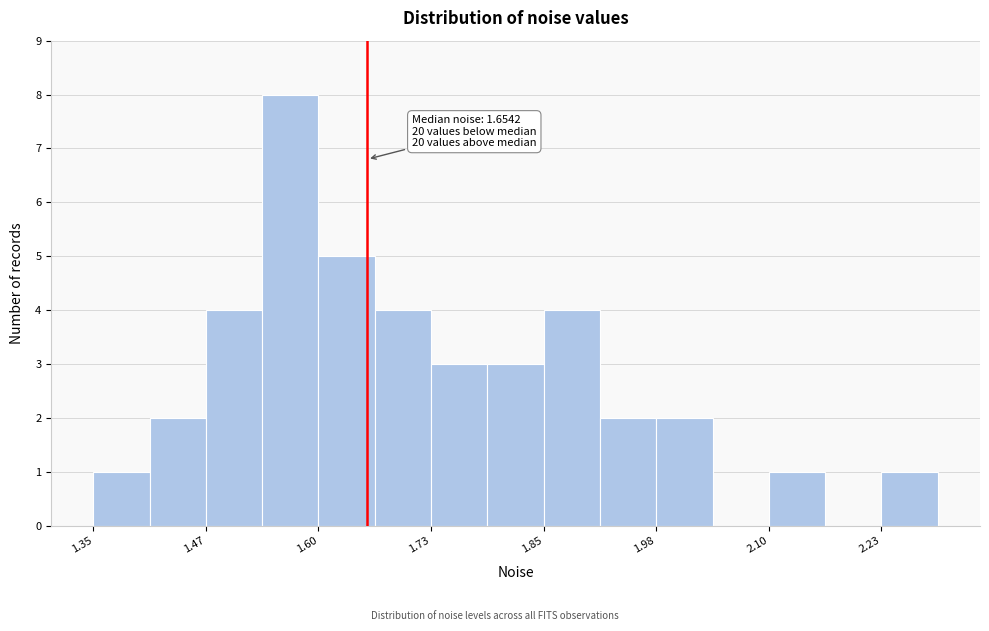

Around what value on the x-axis is the tallest bar? Give the approximate position of its centre, as read against the axis.

1.56